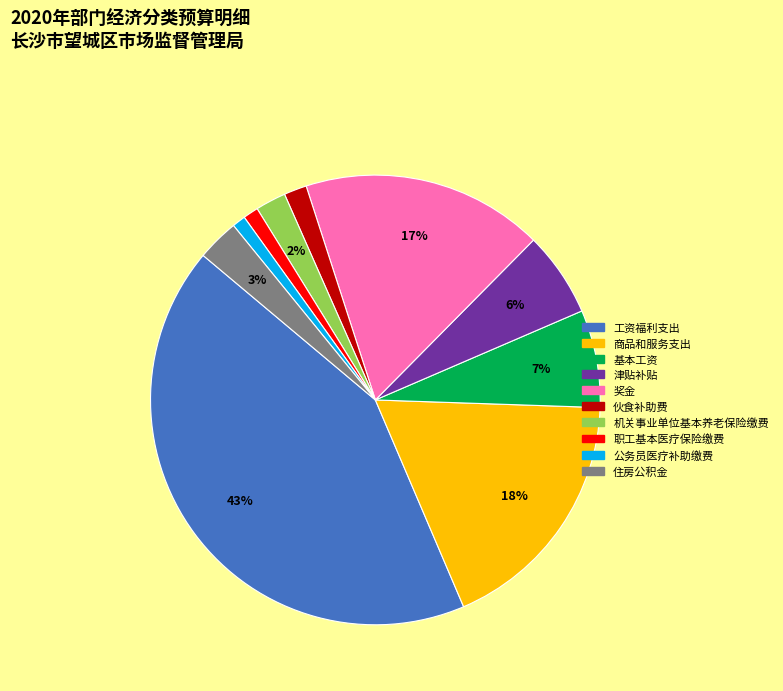

To the nearest percent, what is the difference between the largest and smallest slice percentages?

42%